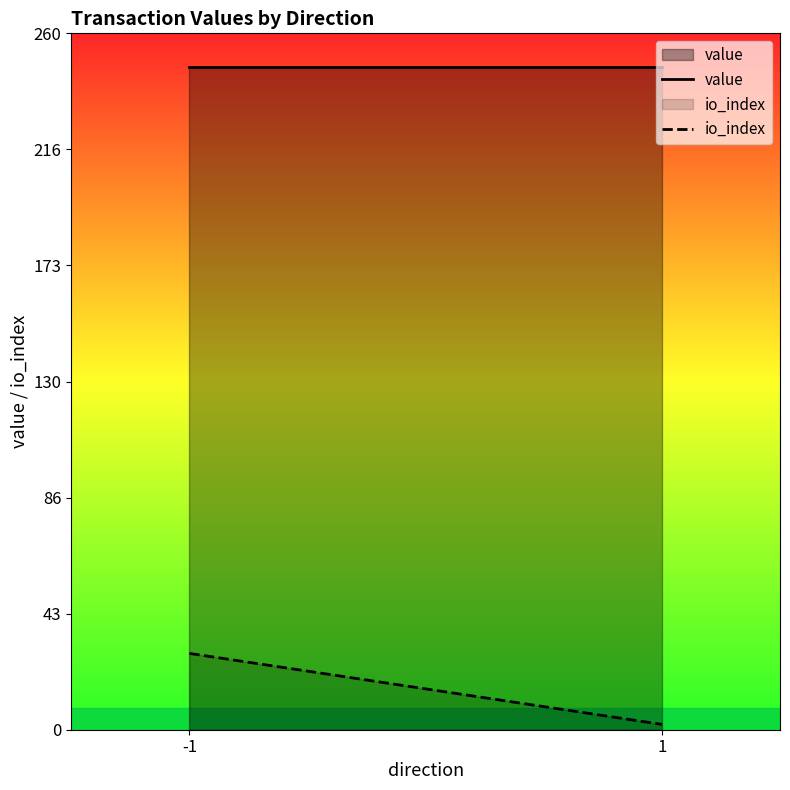

Which series has the largest range (max minus min)?

io_index